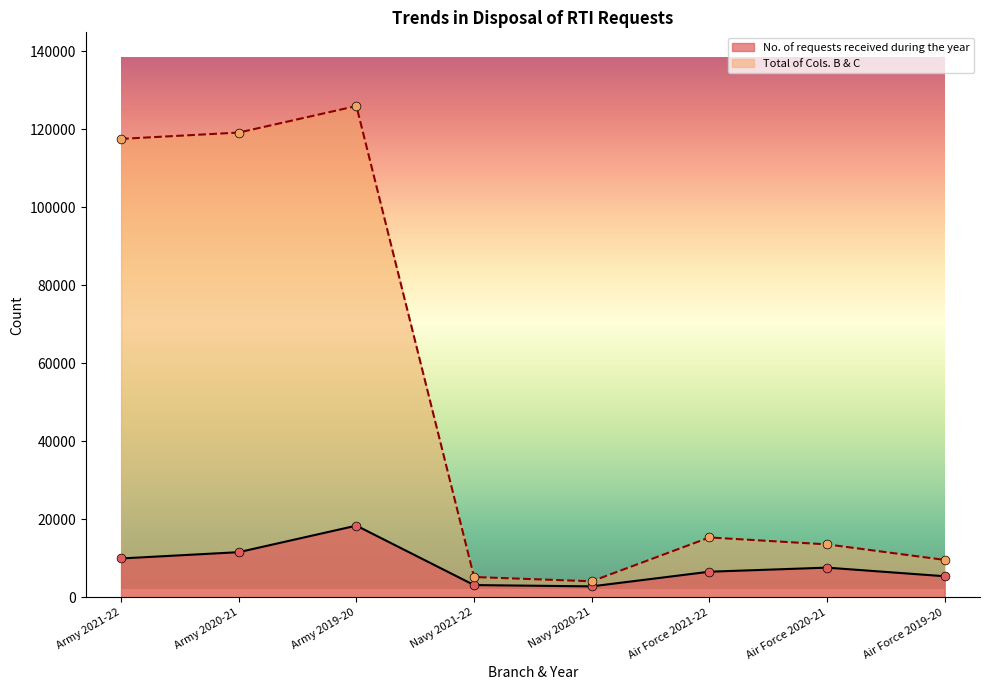

Which series has the widest spread of Y values?

Total of Cols. B & C